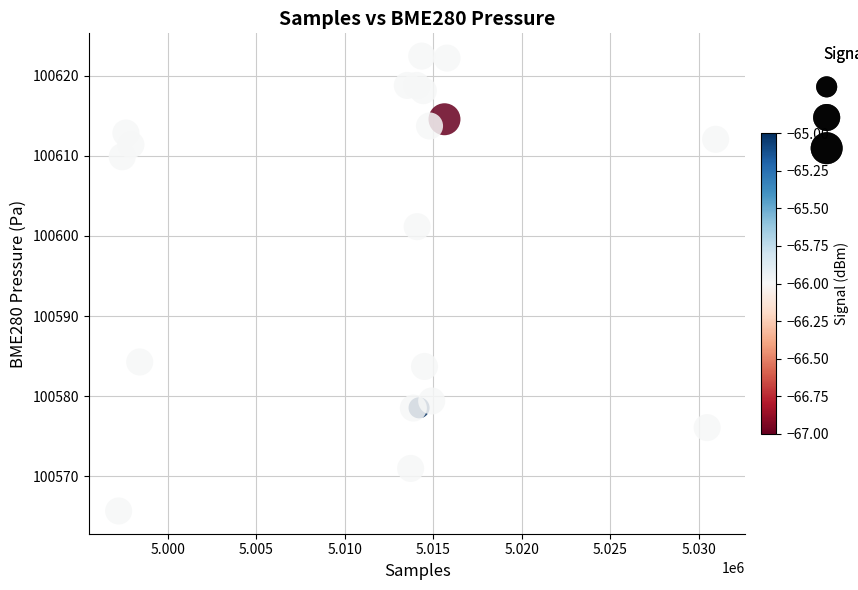

What Y value in the scatter plot is closest to 100594?

100601.2